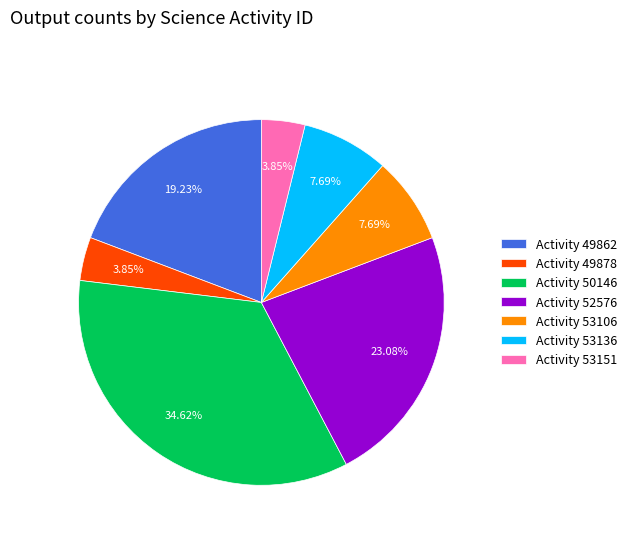

How many segments does this pie chart have?

7